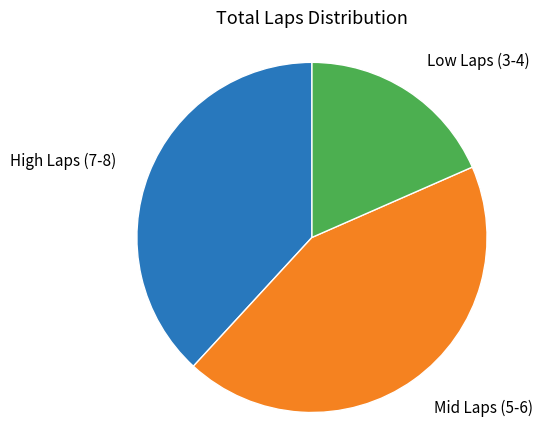

Is there a majority slice in this chart?

No